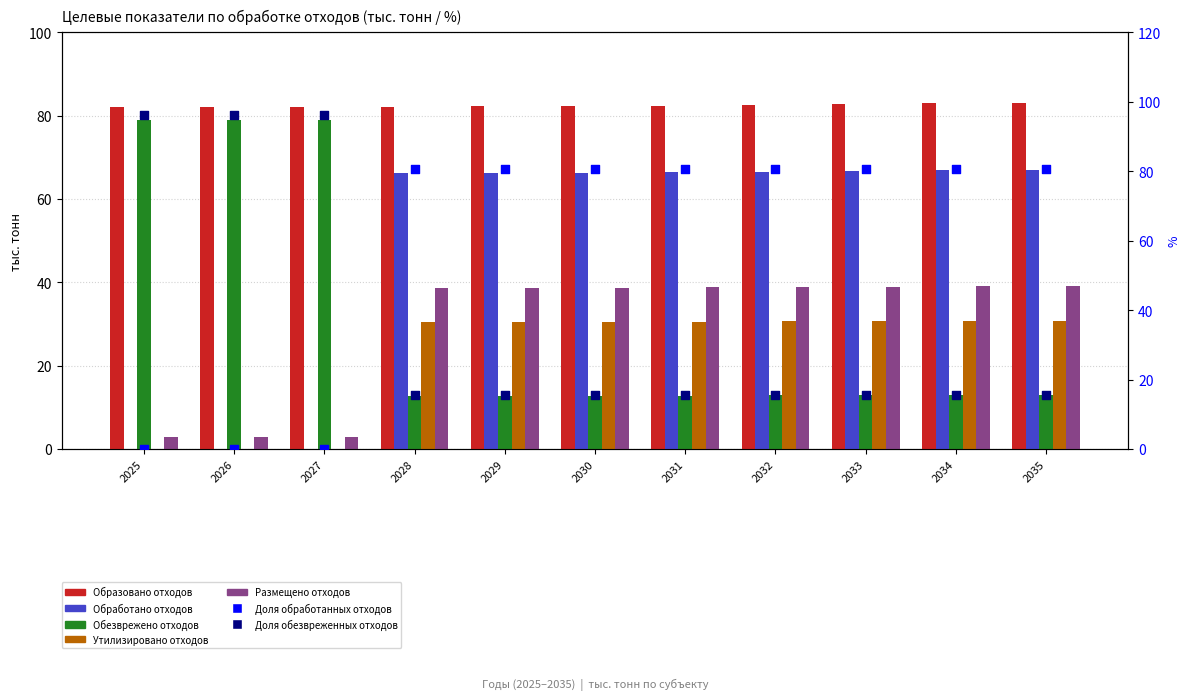

At which category is the sum across all series the highest?

2035